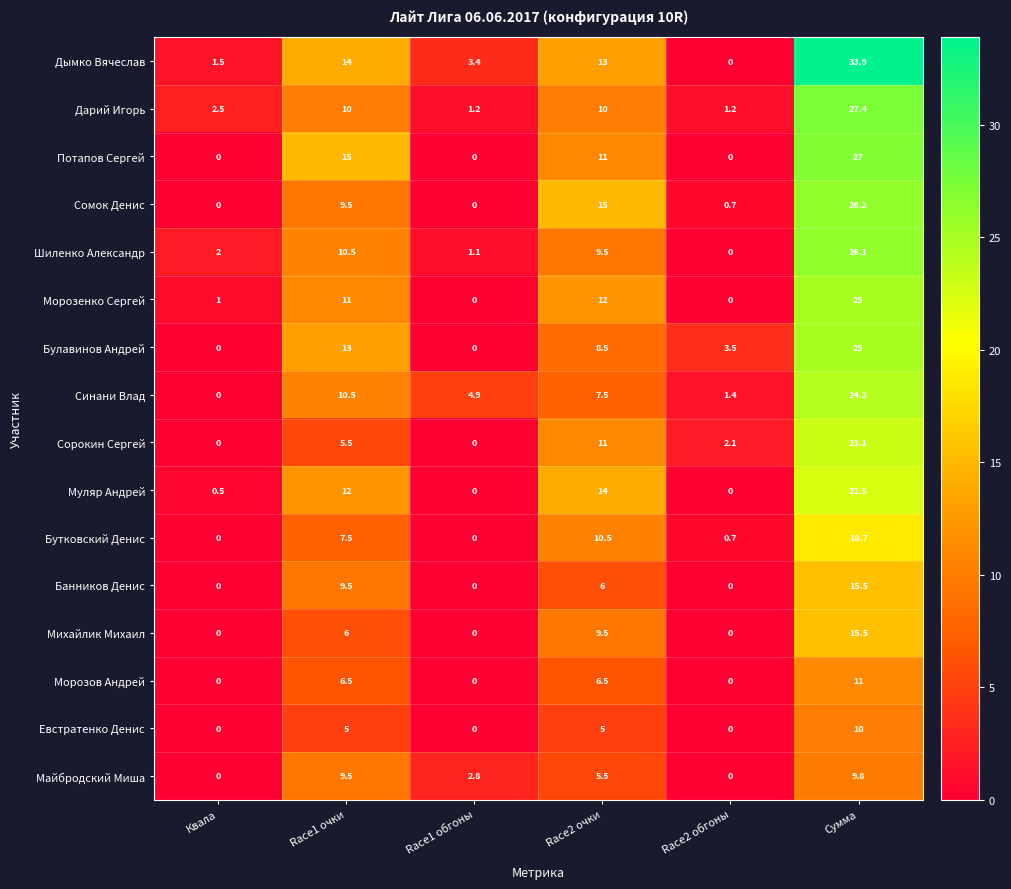

Which label corresponds to the largest value in the chart?

Сумма